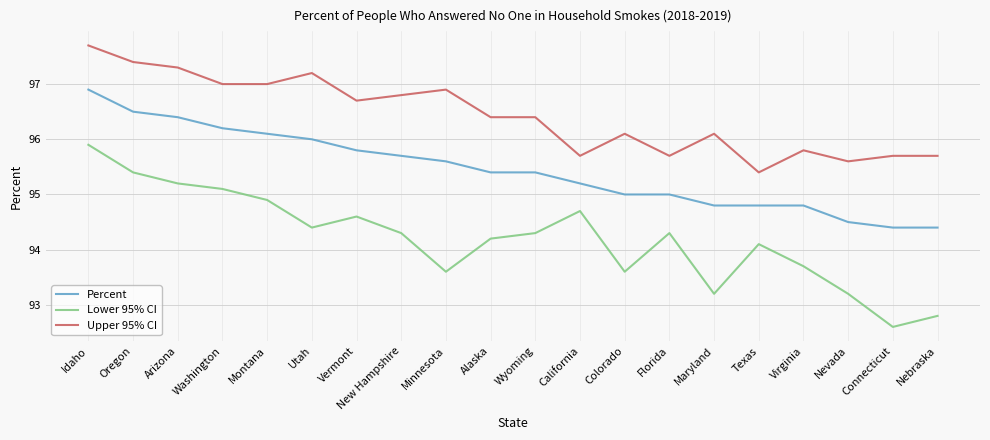

Which category has the lowest value in the Lower 95% CI series?

Connecticut